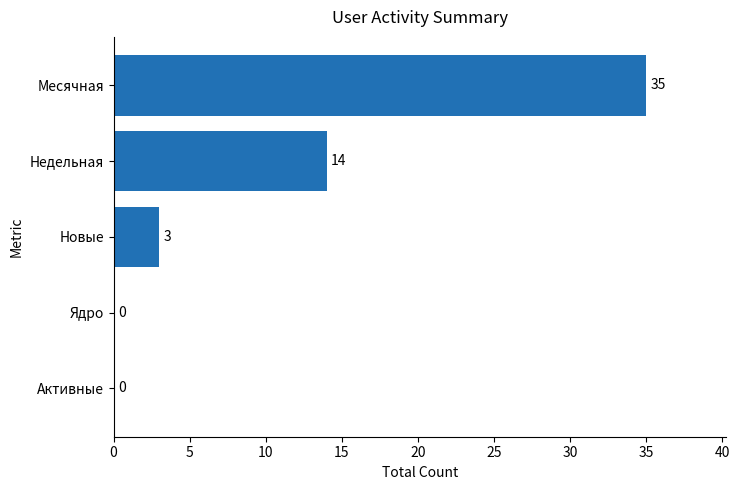

What is the sum of all values?

52